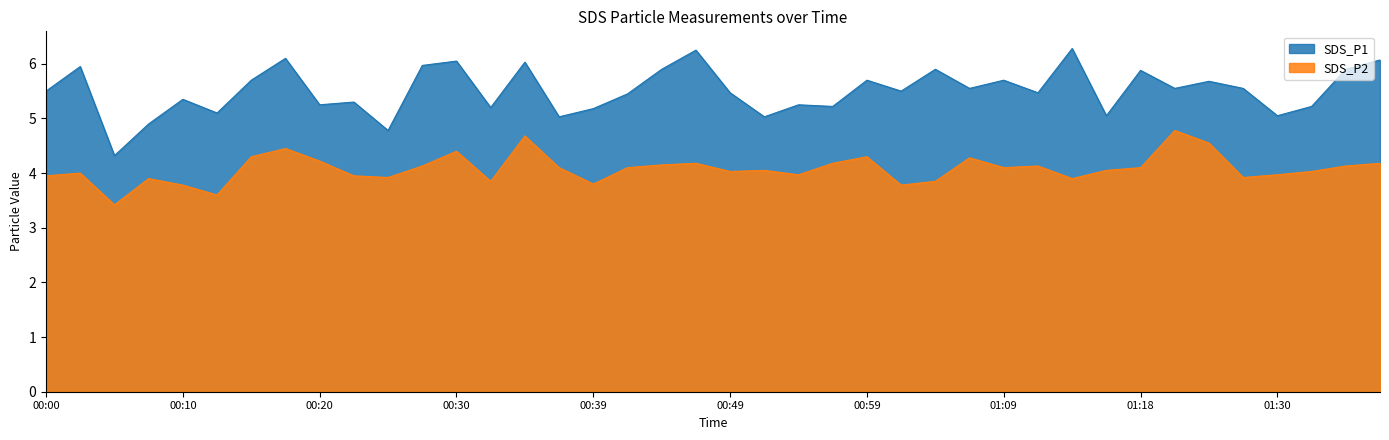

What position from the right is 00:10?

36